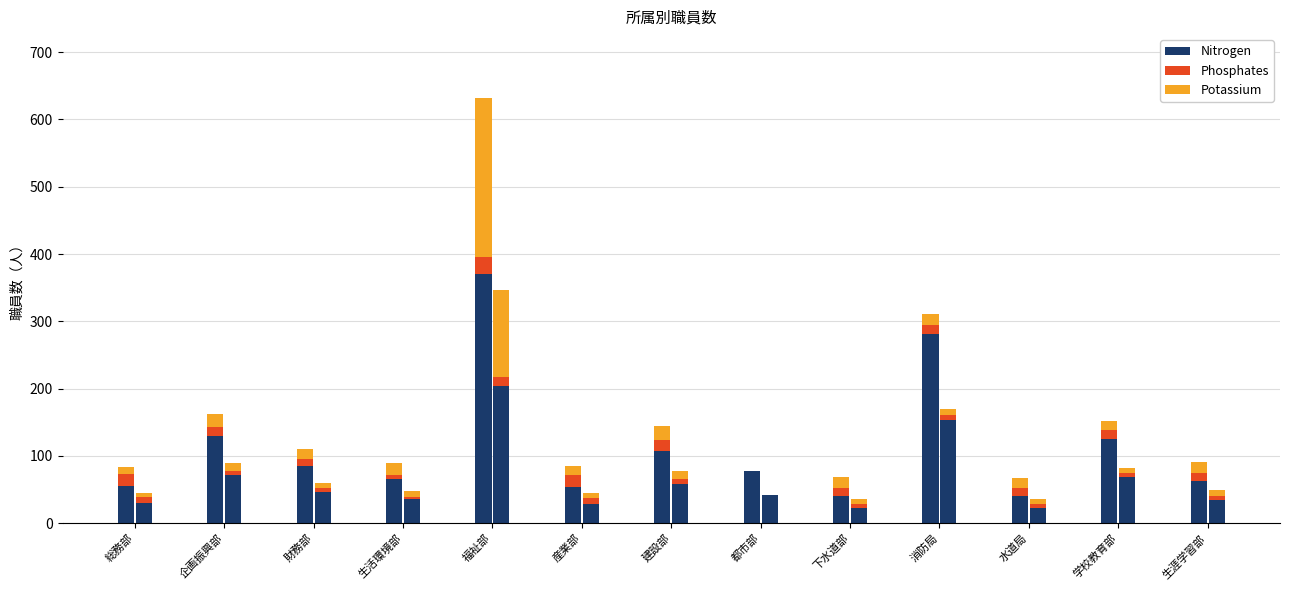

How many bars are there in each group?

3